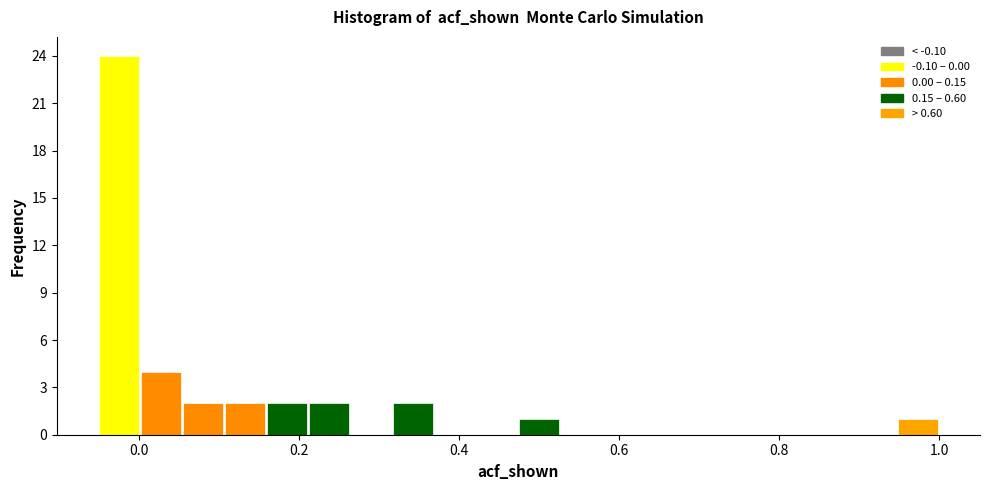

Around what value on the x-axis is the tallest bar? Give the approximate position of its centre, as read against the axis.

-0.02